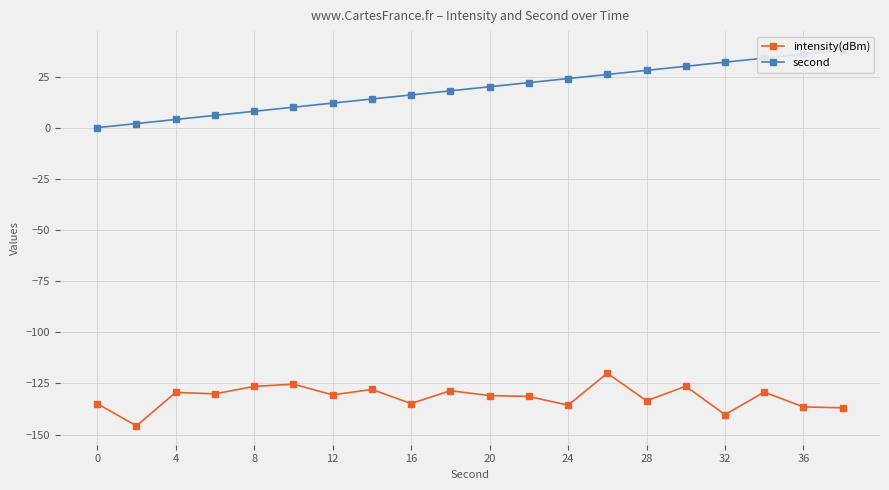

Reading left to right, list all the values displayed in this chart.

intensity(dBm): -134.8	-145.8	-129.4	-130.1	-126.5	-125.4	-130.6	-128.0	-134.8	-128.6	-130.9	-131.4	-135.6	-120.0	-133.5	-126.4	-140.3	-129.2	-136.5	-136.9
second: 0.0	2.0	4.0	6.0	8.0	10.0	12.0	14.0	16.0	18.0	20.0	22.0	24.0	26.0	28.0	30.0	32.0	34.0	36.0	38.0